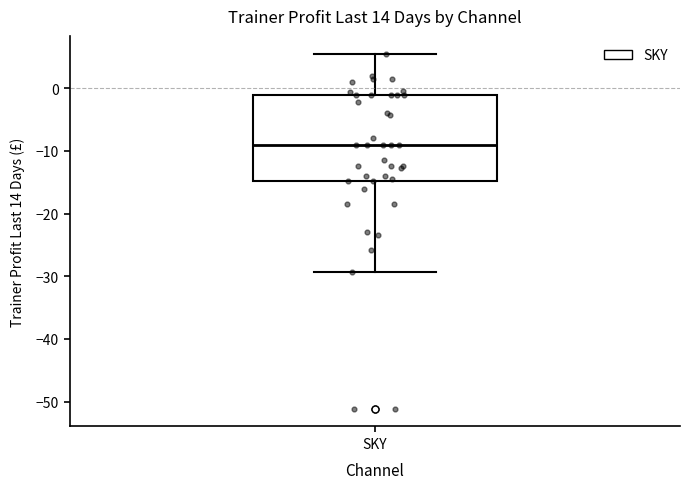

Transcribe this box plot: give where the median line is, the range the box spans, and where the two whiskers end, as read against the y-axis. The values are not printed on the chart, so give them approximately, as read against the axis.

median -9, box -15 to -1, whiskers -29 to 6